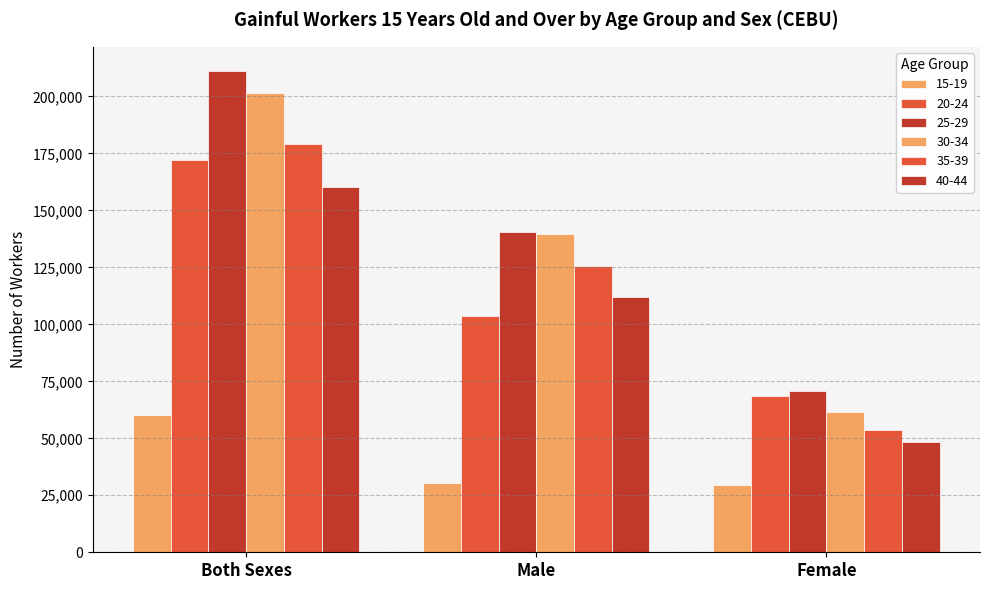

Reading right to left, what are all the values shown in this chart?

15-19: Female=29595	Male=30610	Both Sexes=60206
20-24: Female=68478	Male=103550	Both Sexes=172028
25-29: Female=70548	Male=140672	Both Sexes=211220
30-34: Female=61688	Male=139825	Both Sexes=201513
35-39: Female=53546	Male=125457	Both Sexes=179003
40-44: Female=48458	Male=111990	Both Sexes=160448